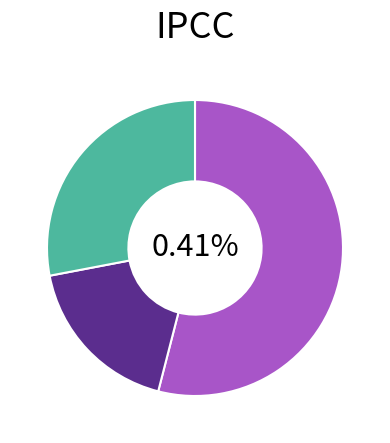

To the nearest percent, what is the average slice percentage?

33%